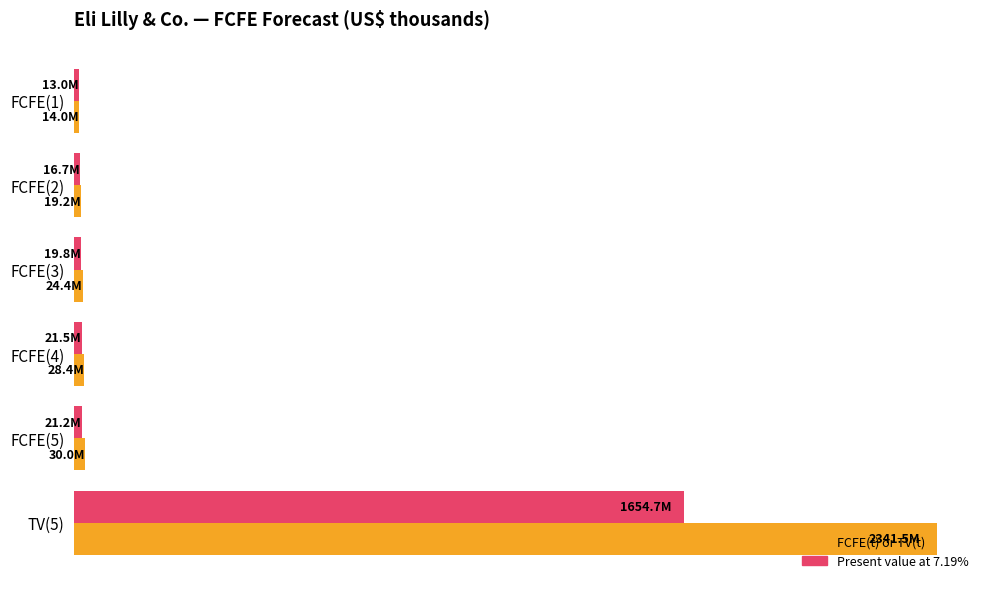

What is the maximum value for FCFE(t) or TV(t)?

2341454014